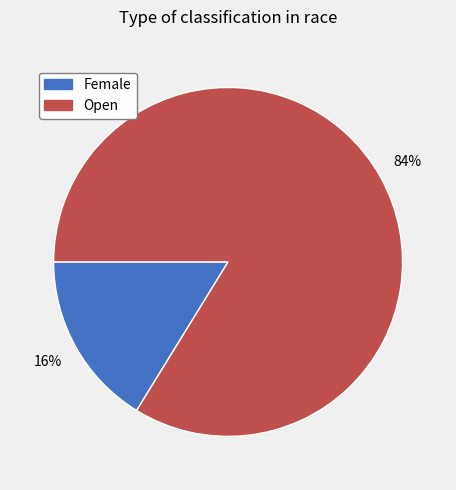

Is there any slice that represents more than half of the pie?

Yes